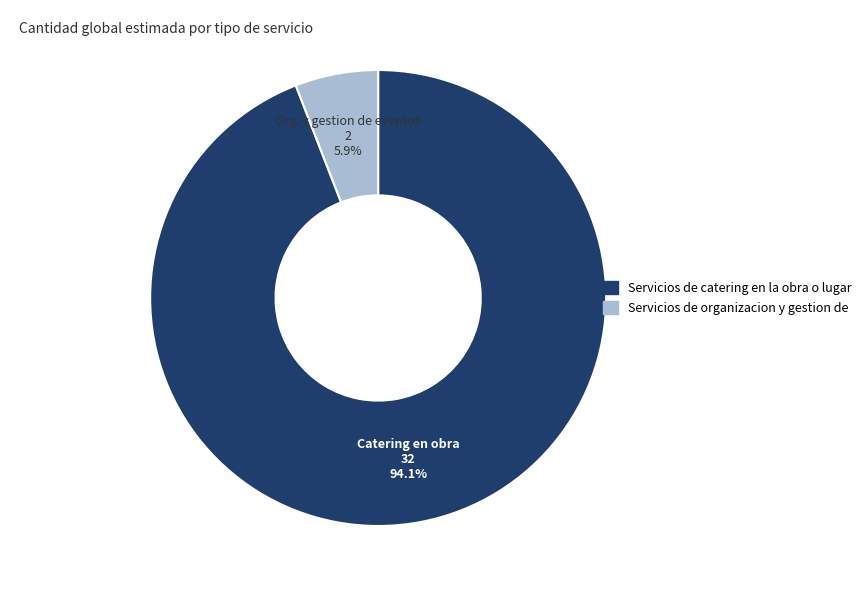

Count the number of slices in the pie.

2